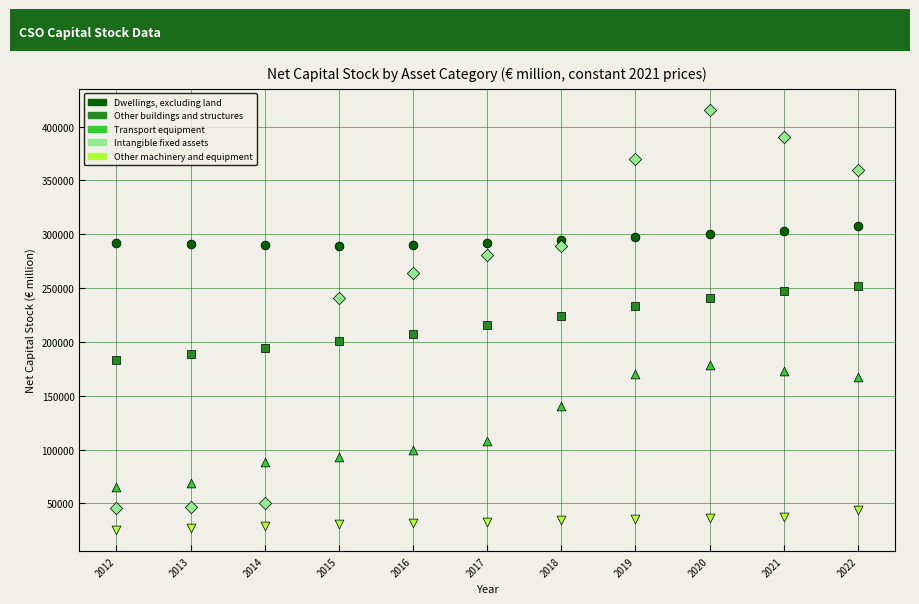

In the Transport equipment series, what Y value is closest to 121667?

108155.8